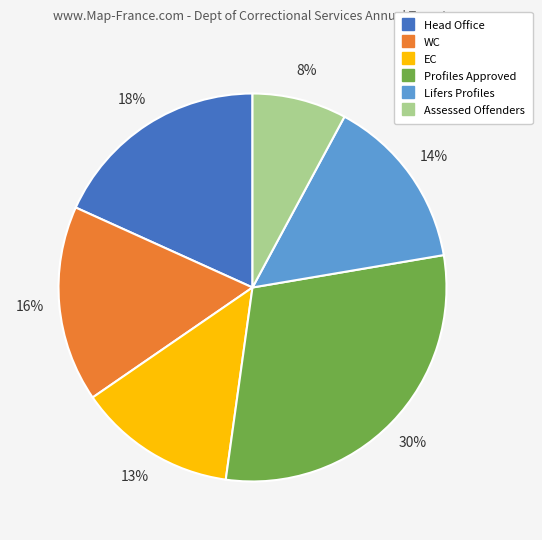

Is there any slice that represents more than half of the pie?

No